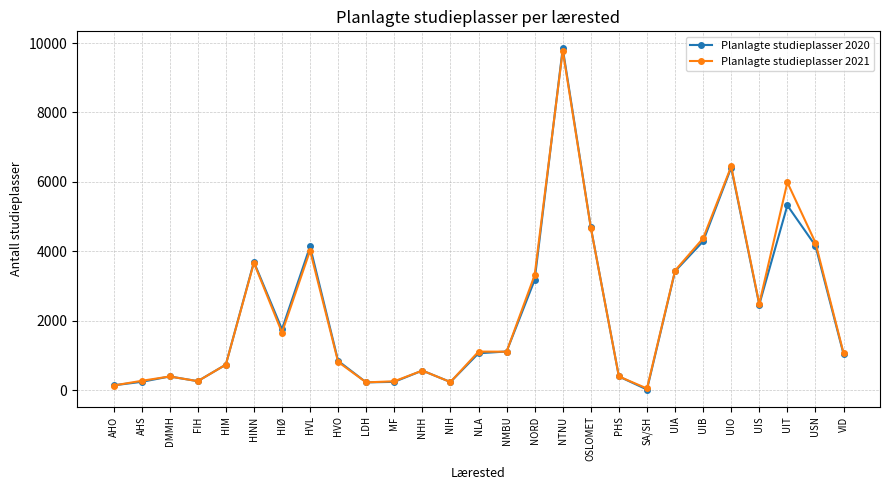

What is the spread (max minus min) of values at AHO?

5